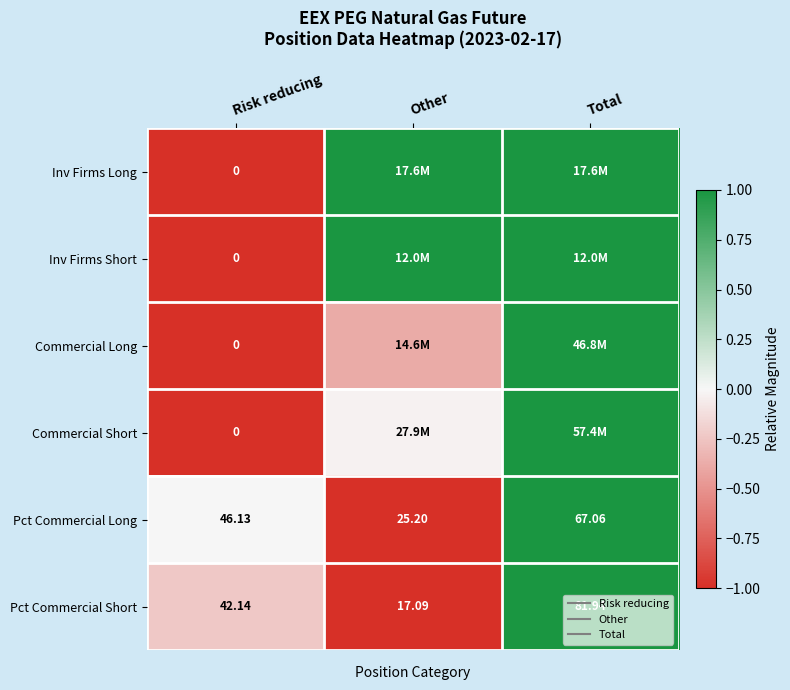

How many Inv Firms Short values are between -1 and 1?

3